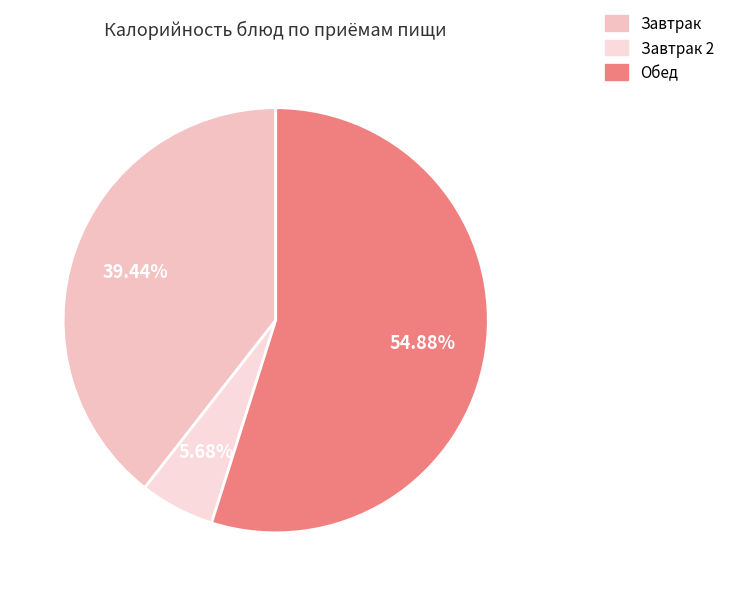

Count the number of slices in the pie.

3